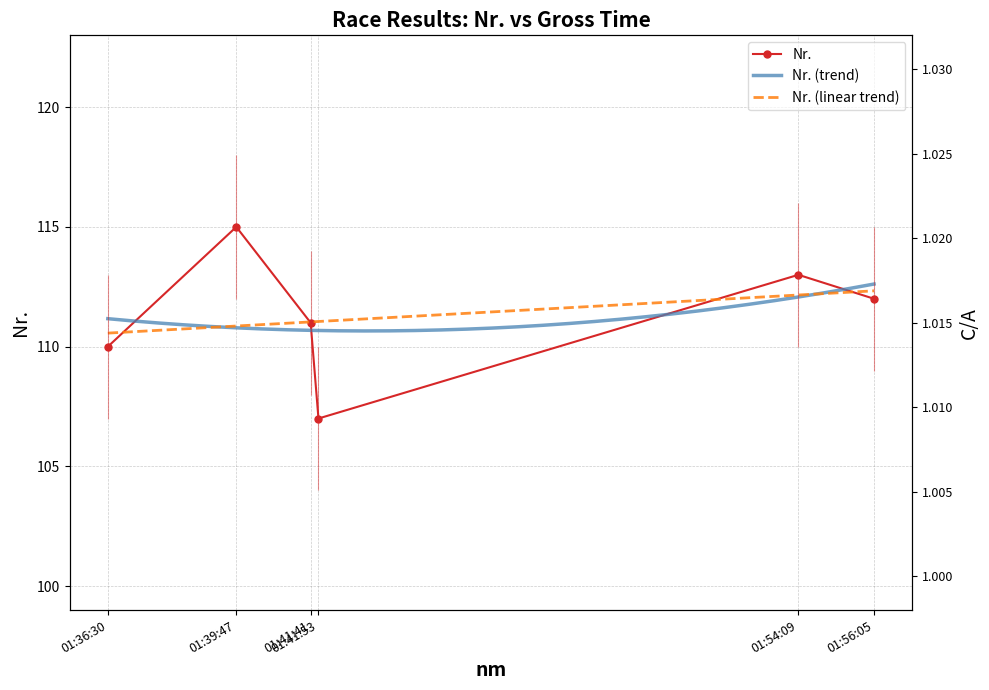

List the labels in order of value, largest first.

01:39:47, 01:54:09, 01:56:05, 01:41:41, 01:36:30, 01:41:53